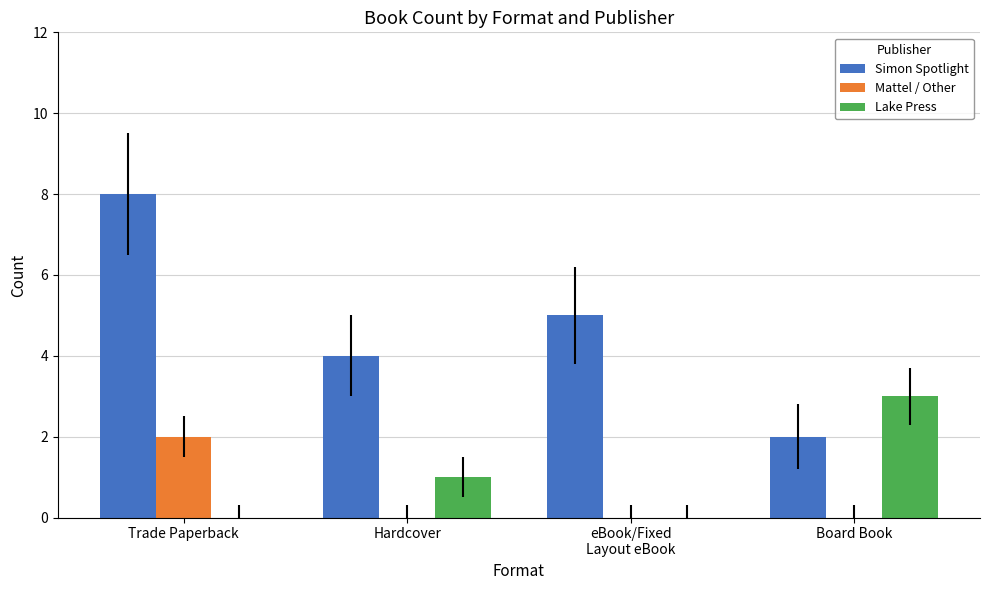

What is the greatest value displayed?

8